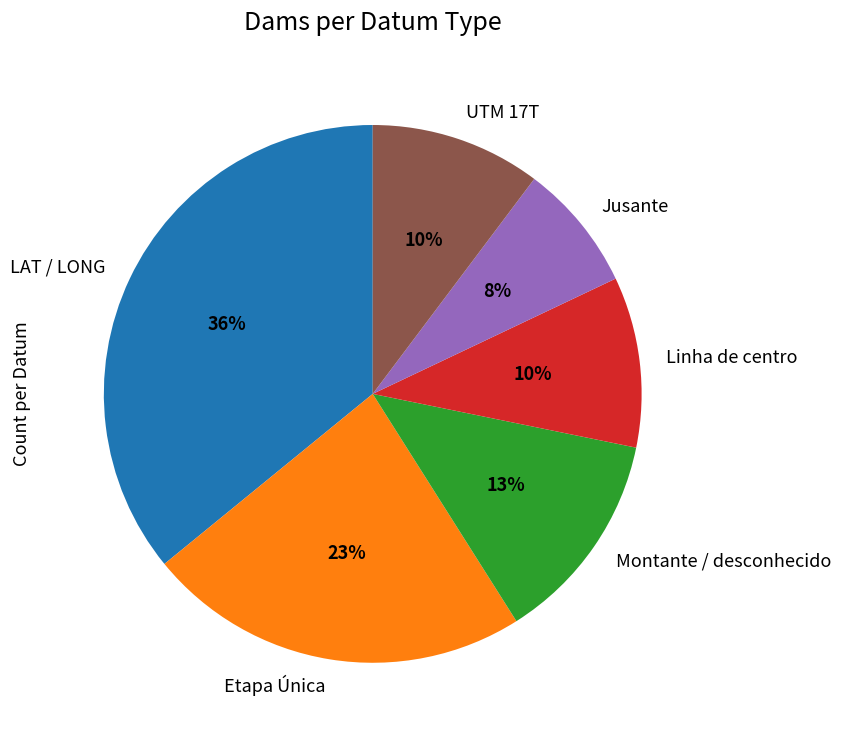

Do Etapa Única and Linha de centro together represent more than half of the pie?

No